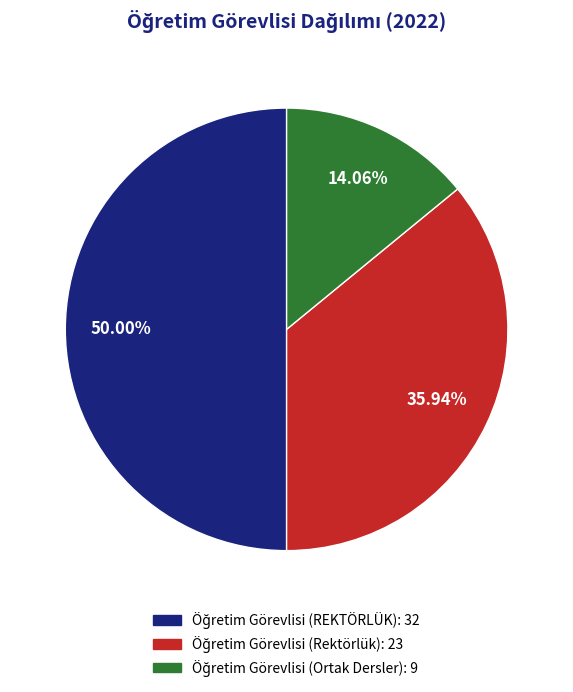

Count the number of slices in the pie.

3